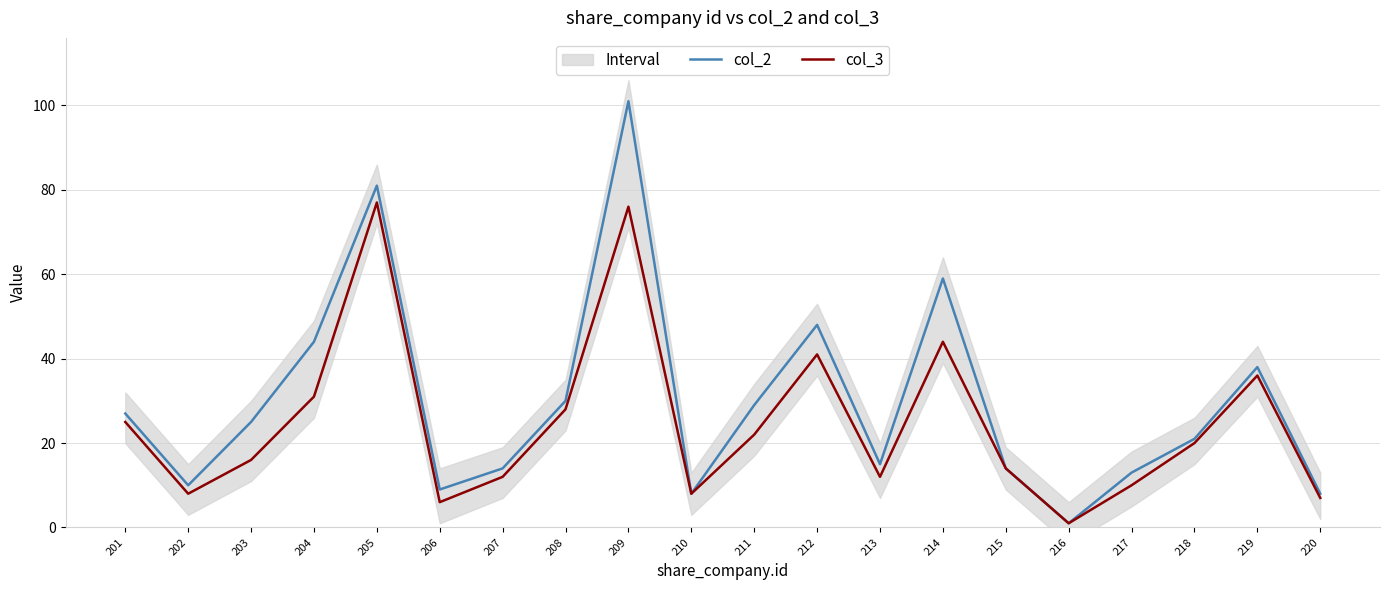

True or false: col_2 and col_3 intersect in this chart.

False